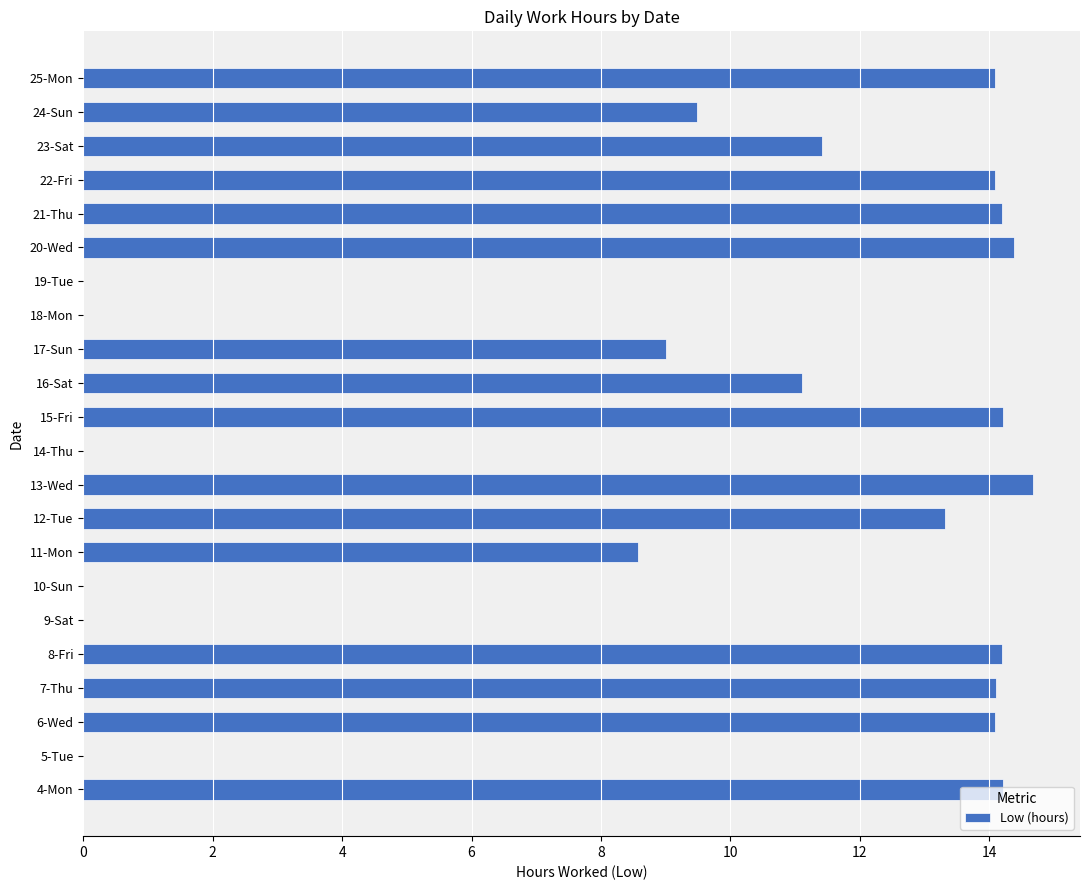

The chart shows a value of 0.0 at 14-Thu. True or false?

True